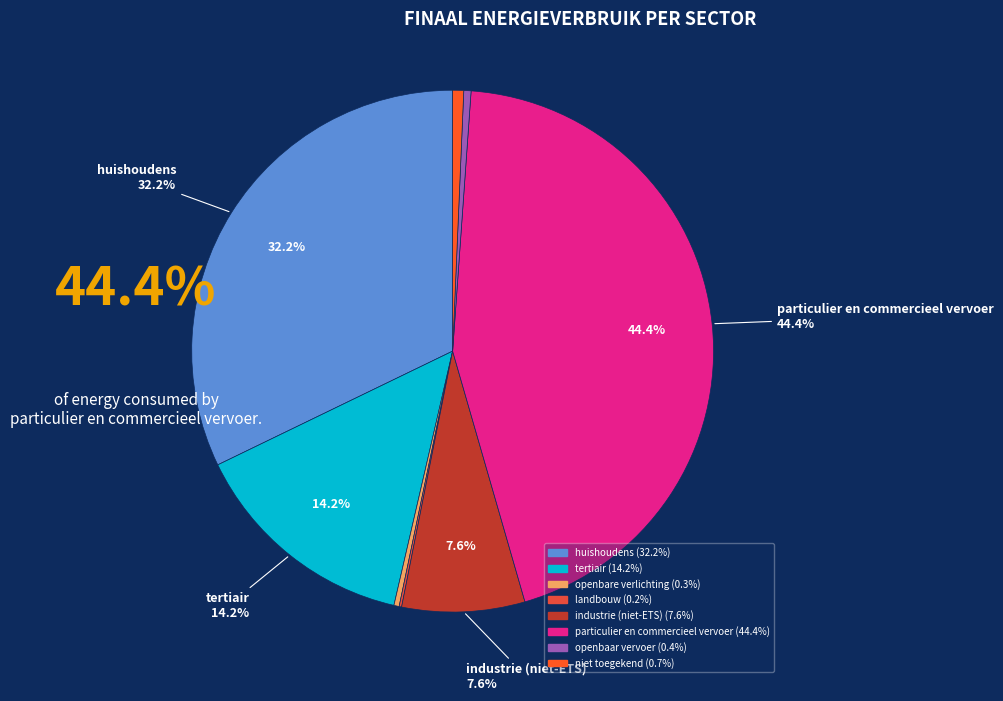

How many slices are in this pie chart?

8